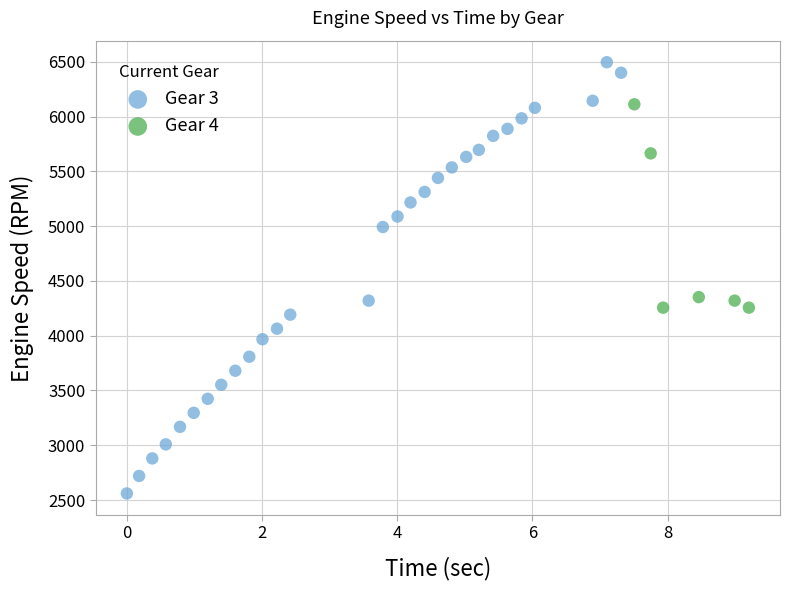

Which series has the largest Y range (max minus min)?

Gear 3